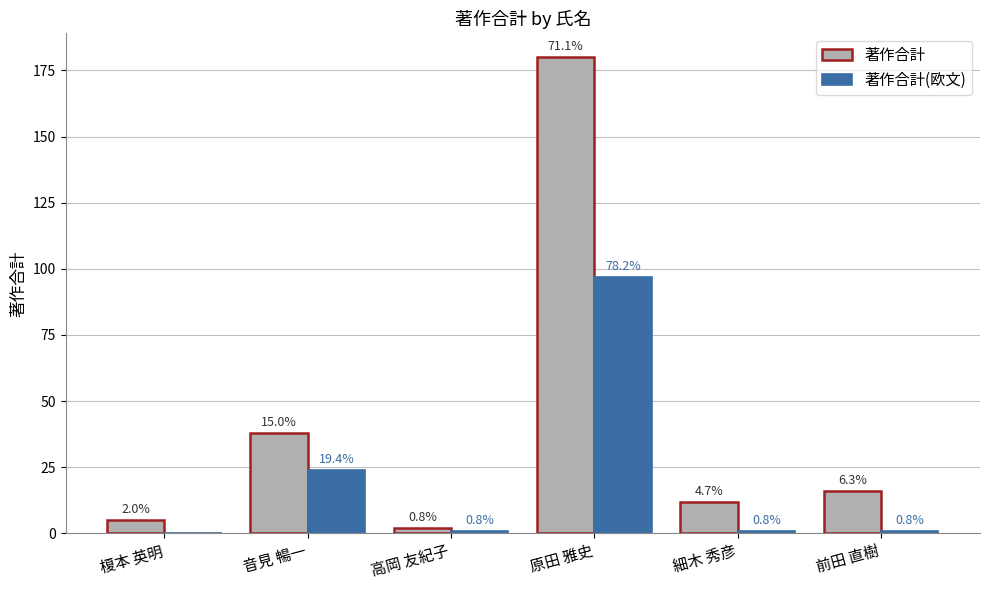

Read the 著作合計(欧文) value at 音見 暢一, to the nearest 5.

25